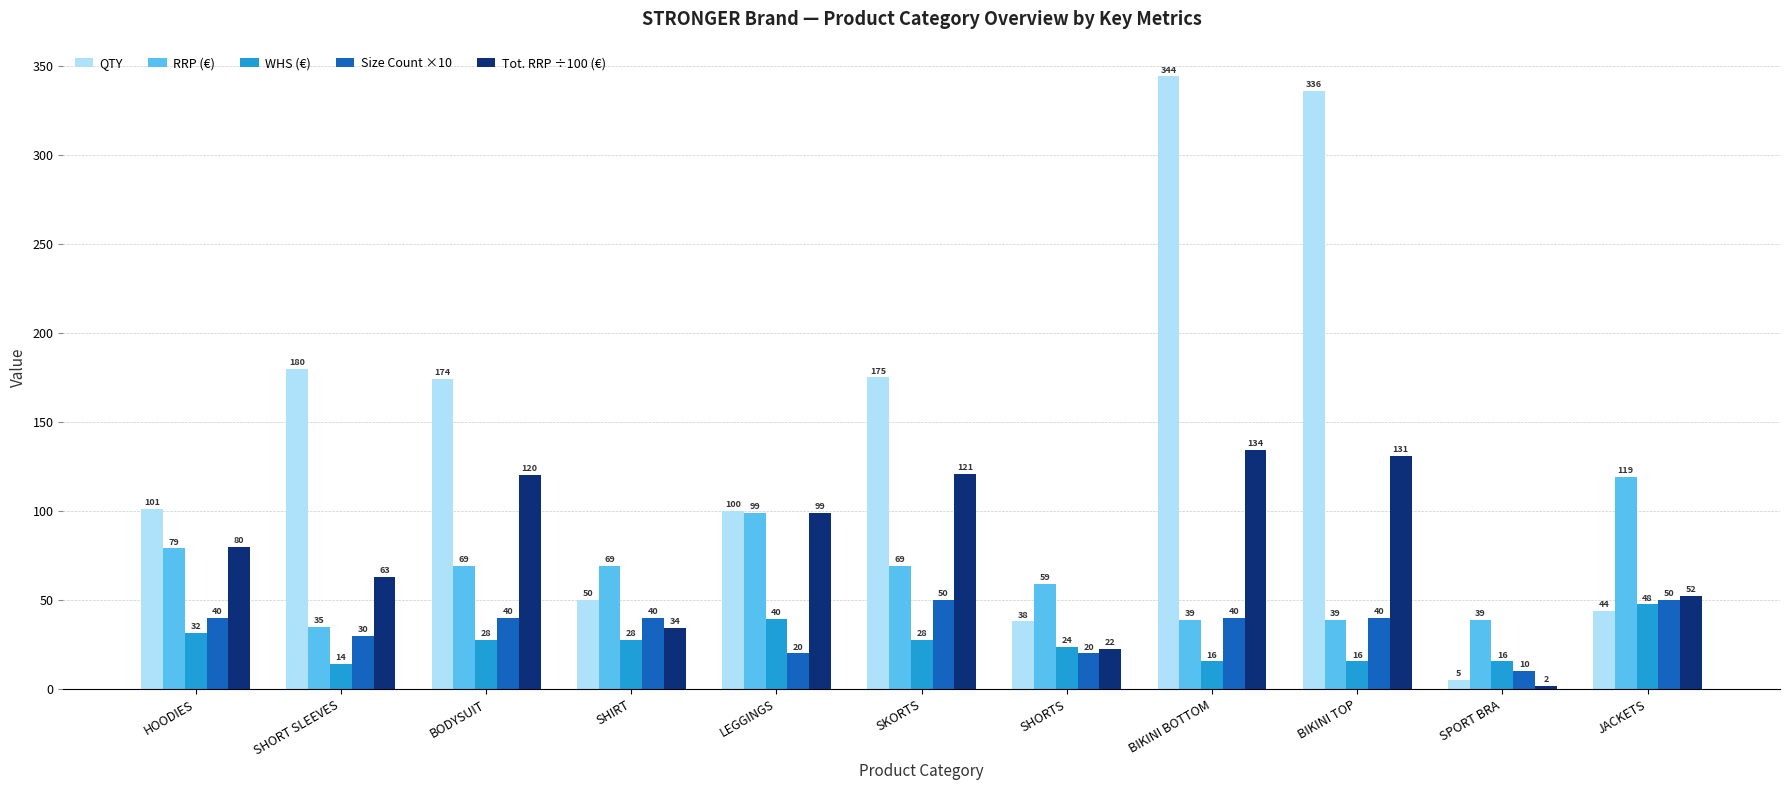

Count the number of categories in the chart.

11